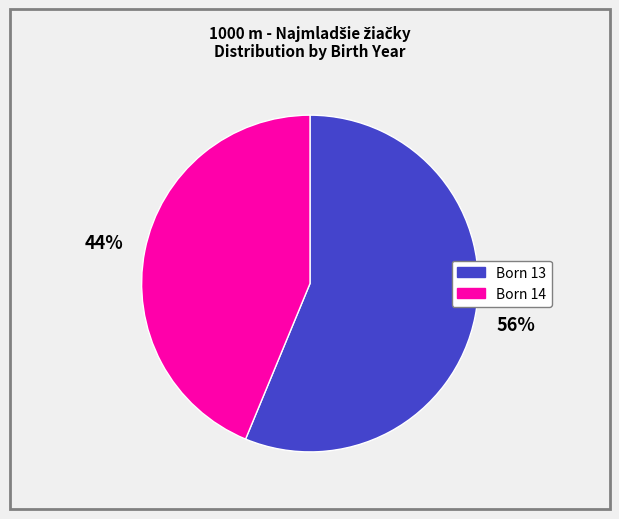

To the nearest percent, what is the average slice percentage?

50%